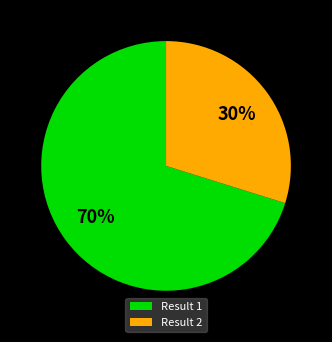

Is there a majority slice in this chart?

Yes